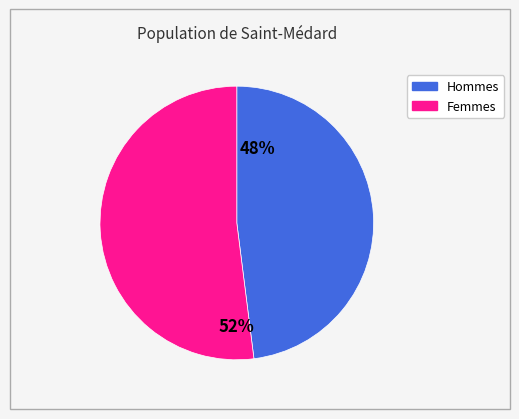

To the nearest percent, what is the difference between the largest and smallest slice percentages?

4%